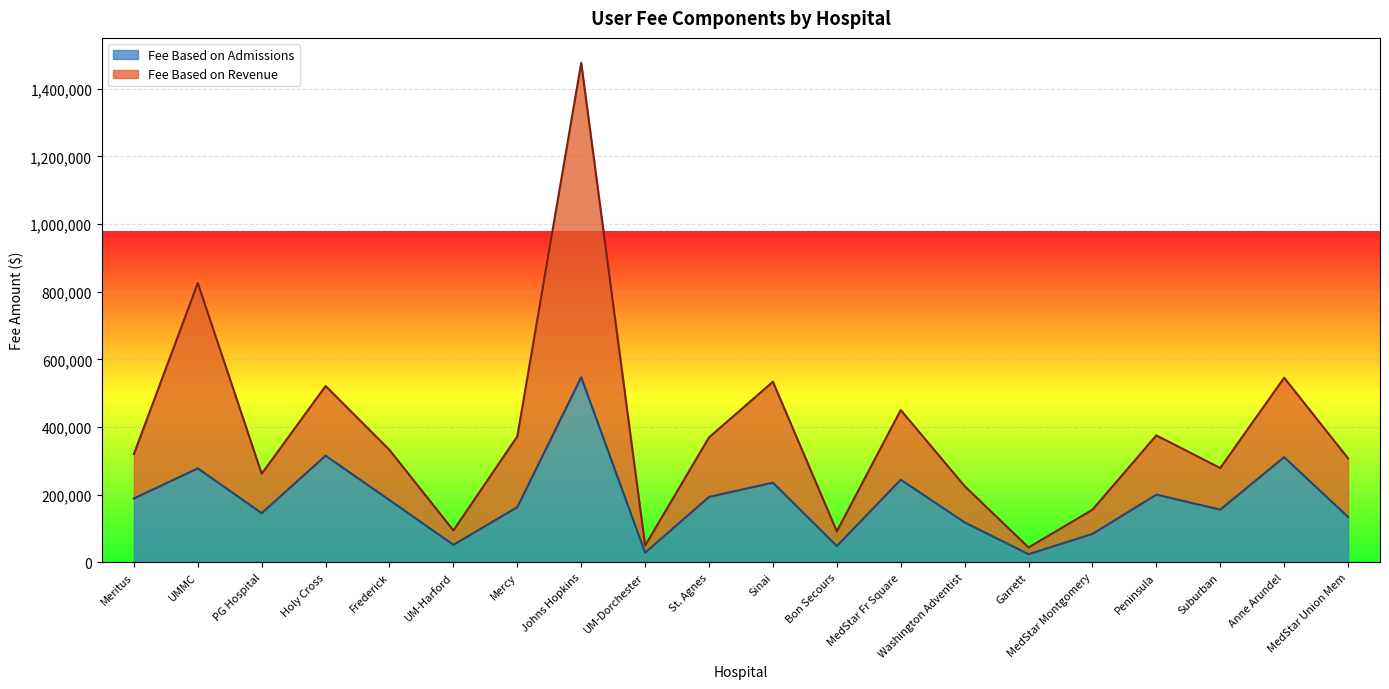

Reading right to left, list all the values displayed in this chart.

Fee Based on Admissions: MedStar Union Mem=133659.7	Anne Arundel=310776.8	Suburban=155523.4	Peninsula=199884.9	MedStar Montgomery=83591.6	Garrett=23742.4	Washington Adventist=117831.4	MedStar Fr Square=244023.2	Bon Secours=47754.9	Sinai=235263.7	St. Agnes=193098.0	UM-Dorchester=28227.9	Johns Hopkins=547003.3	Mercy=162850.5	UM-Harford=51477.1	Frederick=183774.8	Holy Cross=315062.6	PG Hospital=145108.2	UMMC=277546.8	Meritus=188577.3
Fee Based on Revenue: MedStar Union Mem=307271.5	Anne Arundel=545457.8	Suburban=278460.0	Peninsula=375014.3	MedStar Montgomery=155190.7	Garrett=43483.9	Washington Adventist=225000.3	MedStar Fr Square=449964.4	Bon Secours=91217.5	Sinai=533615.4	St. Agnes=369096.3	UM-Dorchester=49180.0	Johns Hopkins=1476536.5	Mercy=371993.7	UM-Harford=93870.3	Frederick=331916.3	Holy Cross=520994.2	PG Hospital=261441.3	UMMC=825431.9	Meritus=319596.8